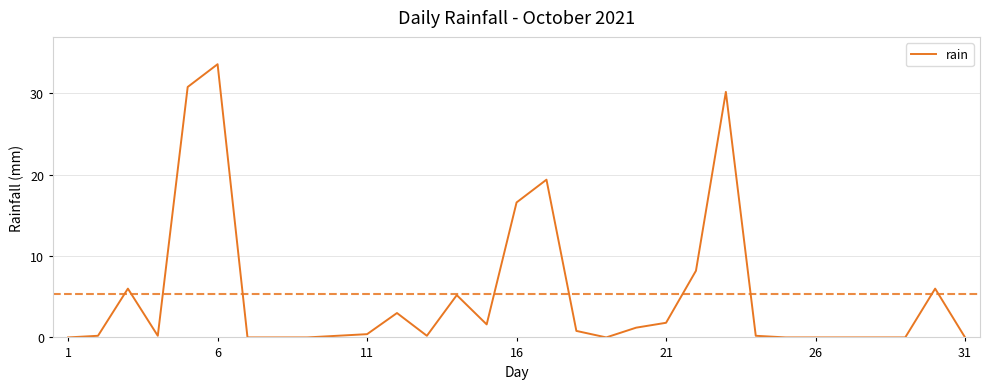

How many lines are shown in the chart?

1